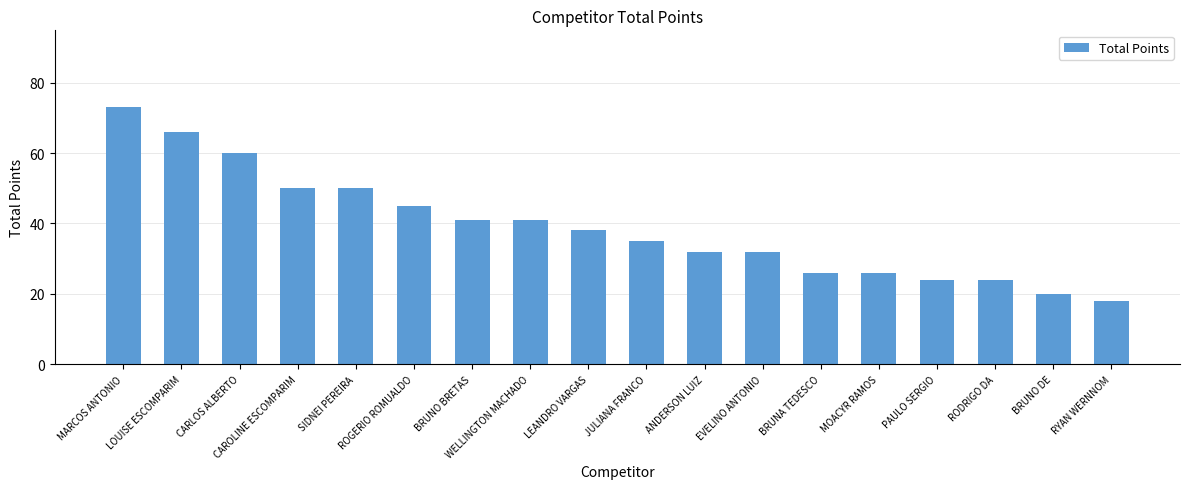

Reading left to right, transcribe all the data shown in this chart.

73	66	60	50	50	45	41	41	38	35	32	32	26	26	24	24	20	18